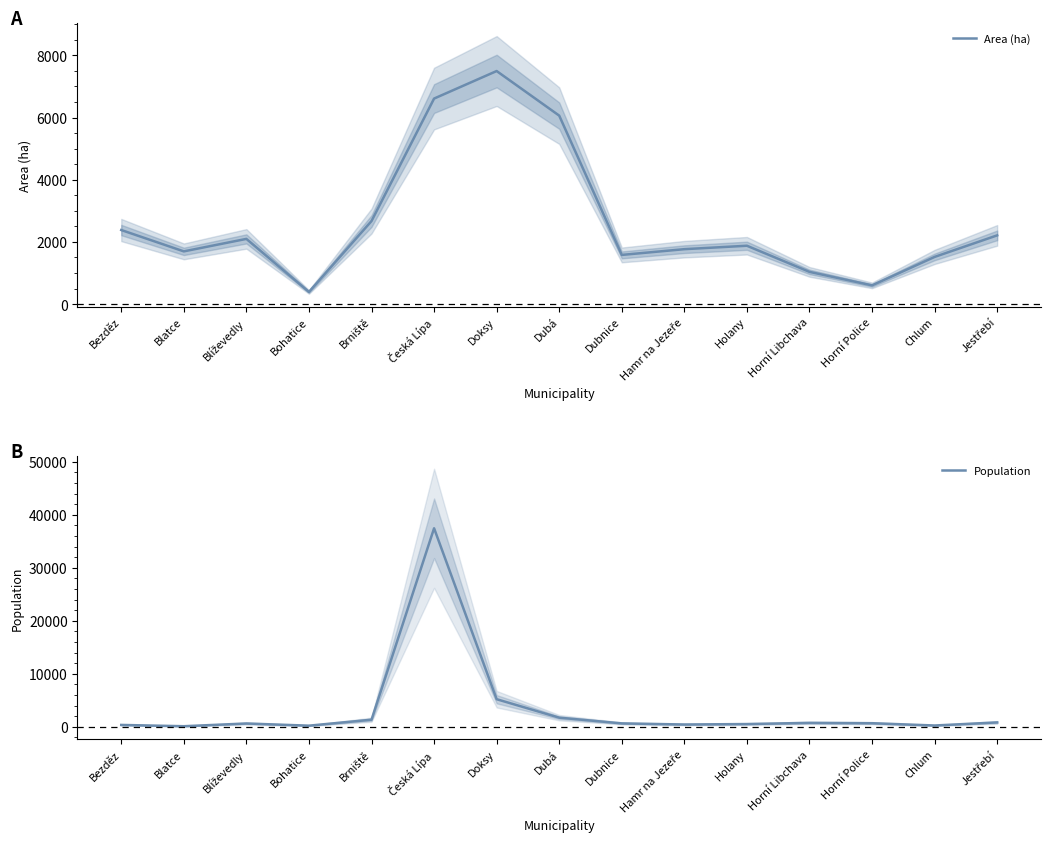

What is the label of the 14th point from the right?

Blatce